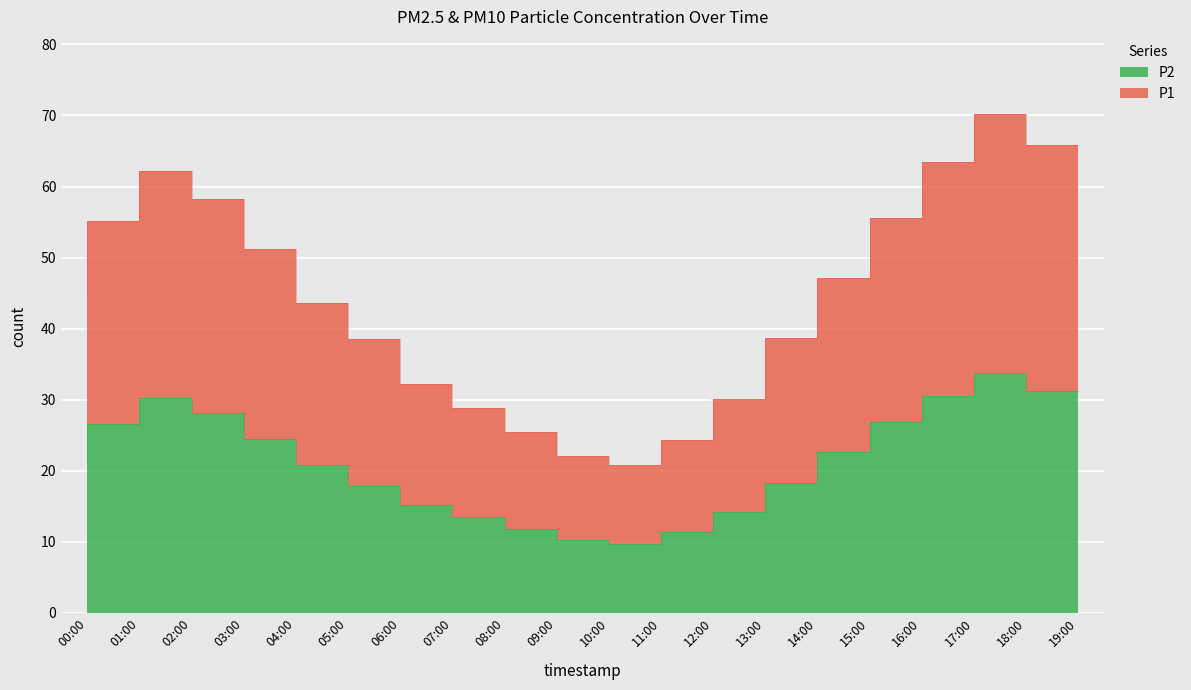

Which series has the largest total across all categories?

P1